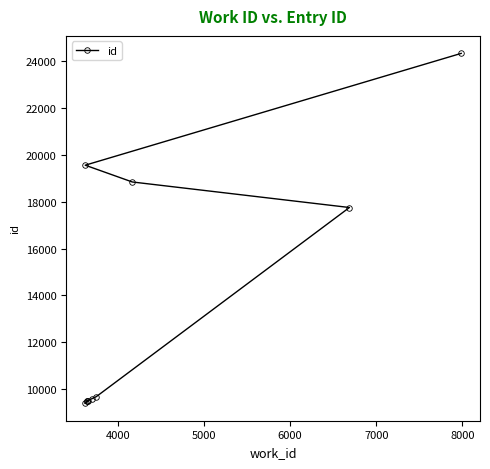

Reading left to right, what are all the values shown in this chart?

9398	9487	9493	9499	9597	9678	17751	18841	19557	24329